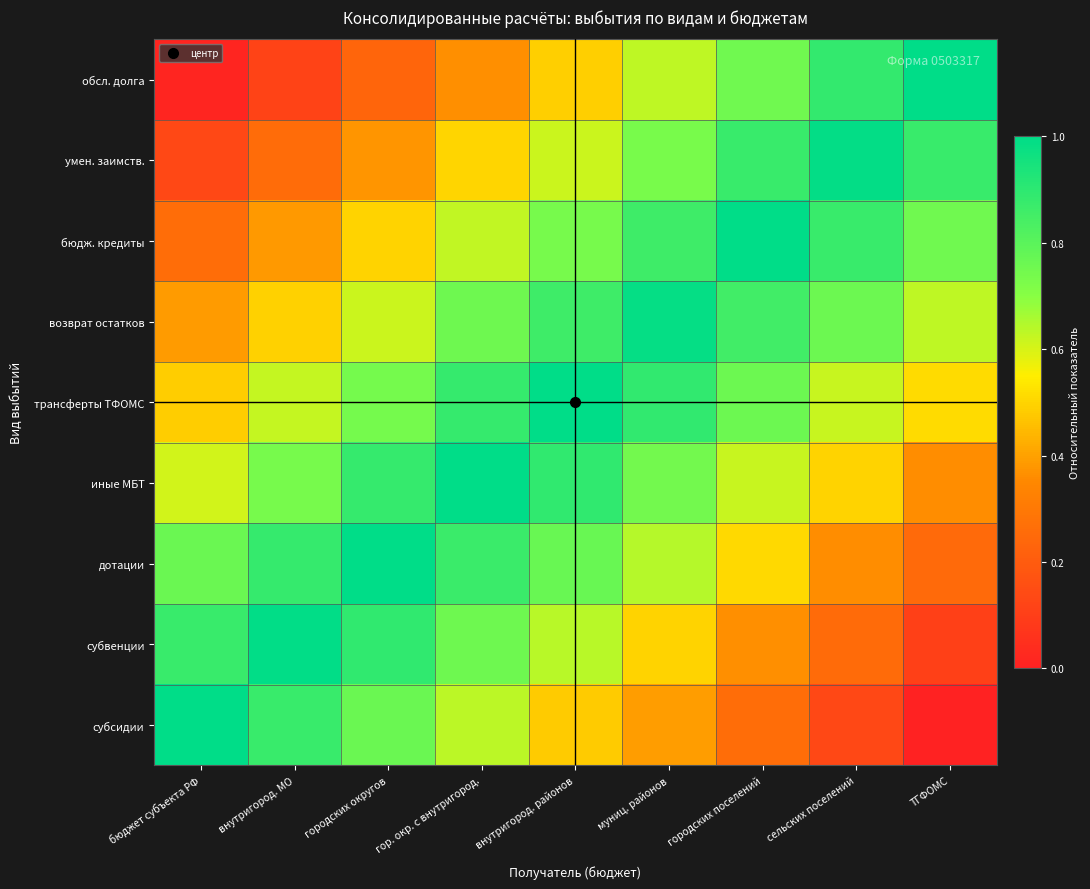

Reading left to right, list all the values displayed in this chart.

субсидии: бюджет субъекта РФ=1.0	внутригород. МО=0.9	городских округов=0.8	гор. окр. с внутригород.=0.6	внутригород. районов=0.5	муниц. районов=0.4	городских поселений=0.3	сельских поселений=0.1	ТГФОМС=0.0
субвенции: бюджет субъекта РФ=0.9	внутригород. МО=1.0	городских округов=0.9	гор. окр. с внутригород.=0.8	внутригород. районов=0.6	муниц. районов=0.5	городских поселений=0.4	сельских поселений=0.3	ТГФОМС=0.1
дотации: бюджет субъекта РФ=0.8	внутригород. МО=0.9	городских округов=1.0	гор. окр. с внутригород.=0.9	внутригород. районов=0.8	муниц. районов=0.6	городских поселений=0.5	сельских поселений=0.4	ТГФОМС=0.2
иные МБТ: бюджет субъекта РФ=0.6	внутригород. МО=0.7	городских округов=0.9	гор. окр. с внутригород.=1.0	внутригород. районов=0.9	муниц. районов=0.7	городских поселений=0.6	сельских поселений=0.5	ТГФОМС=0.4
трансферты ТФОМС: бюджет субъекта РФ=0.5	внутригород. МО=0.6	городских округов=0.7	гор. окр. с внутригород.=0.9	внутригород. районов=1.0	муниц. районов=0.9	городских поселений=0.8	сельских поселений=0.6	ТГФОМС=0.5
возврат остатков: бюджет субъекта РФ=0.4	внутригород. МО=0.5	городских округов=0.6	гор. окр. с внутригород.=0.8	внутригород. районов=0.9	муниц. районов=1.0	городских поселений=0.9	сельских поселений=0.8	ТГФОМС=0.6
бюдж. кредиты: бюджет субъекта РФ=0.3	внутригород. МО=0.4	городских округов=0.5	гор. окр. с внутригород.=0.6	внутригород. районов=0.7	муниц. районов=0.9	городских поселений=1.0	сельских поселений=0.9	ТГФОМС=0.8
умен. заимств.: бюджет субъекта РФ=0.1	внутригород. МО=0.3	городских округов=0.4	гор. окр. с внутригород.=0.5	внутригород. районов=0.6	муниц. районов=0.7	городских поселений=0.9	сельских поселений=1.0	ТГФОМС=0.9
обсл. долга: бюджет субъекта РФ=0.0	внутригород. МО=0.1	городских округов=0.2	гор. окр. с внутригород.=0.4	внутригород. районов=0.5	муниц. районов=0.6	городских поселений=0.8	сельских поселений=0.9	ТГФОМС=1.0